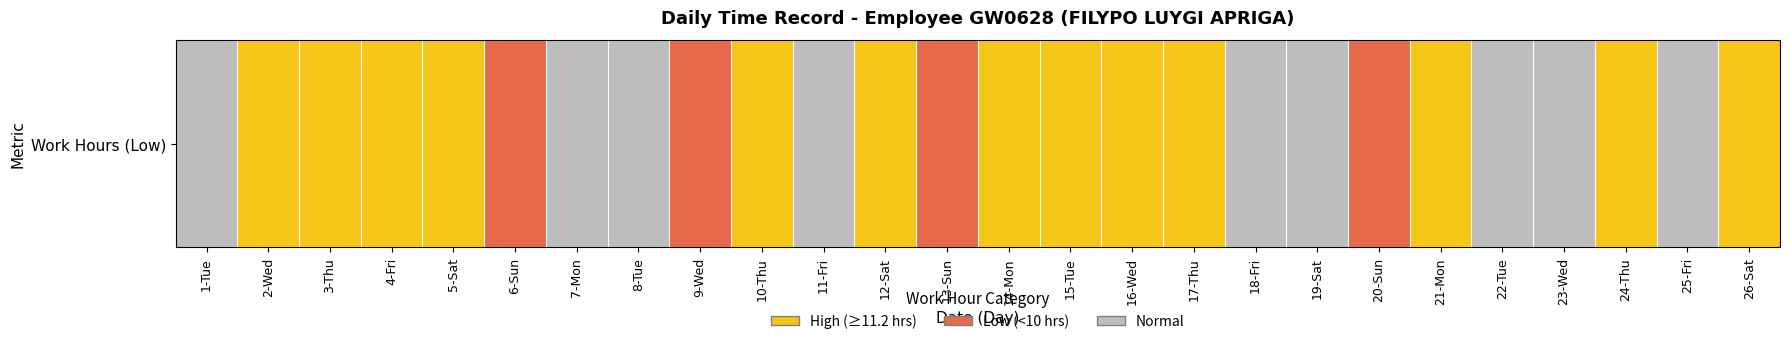

Approximately how many times larger is the value at 21-Mon compared to 2-Wed?

1.0